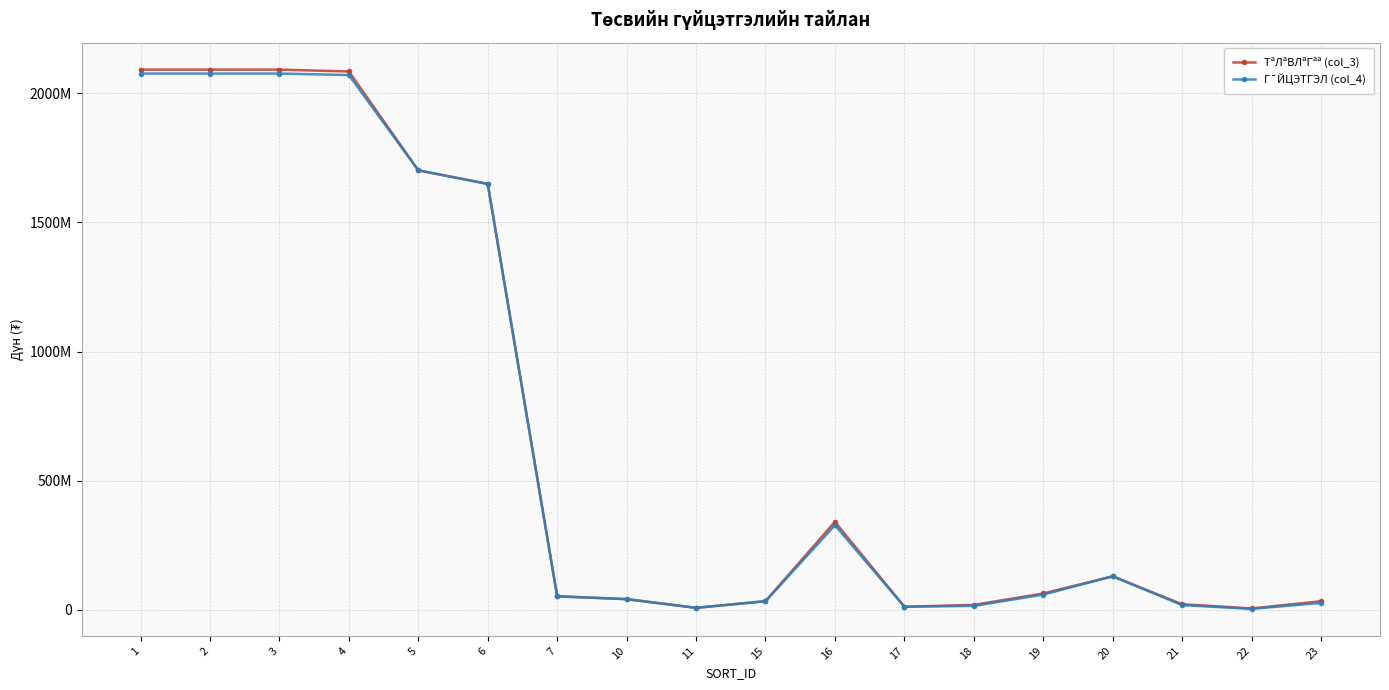

What are all the series names shown in the legend?

ТªЛªВЛªГªª (col_3), Г¯ЙЦЭТГЭЛ (col_4)